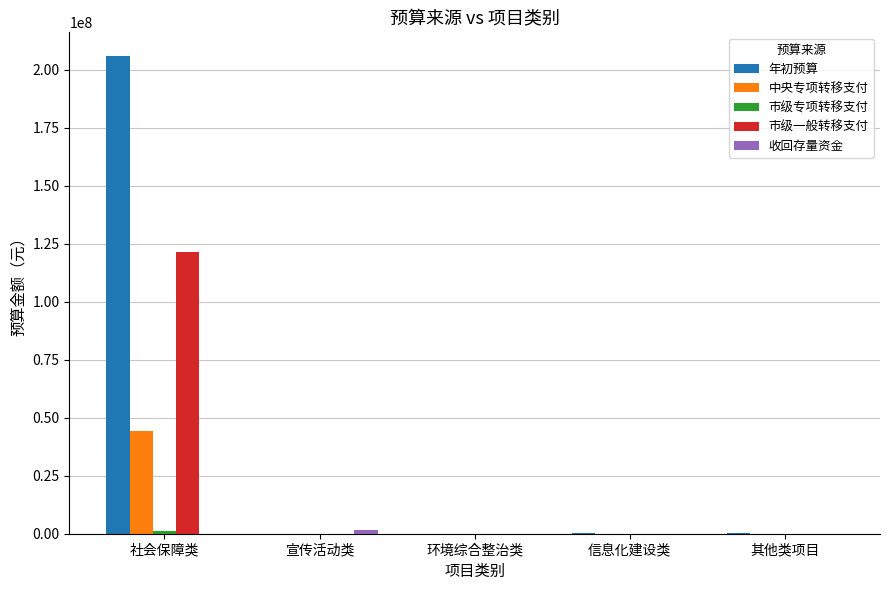

What is the maximum value shown in the chart?

205728057.0